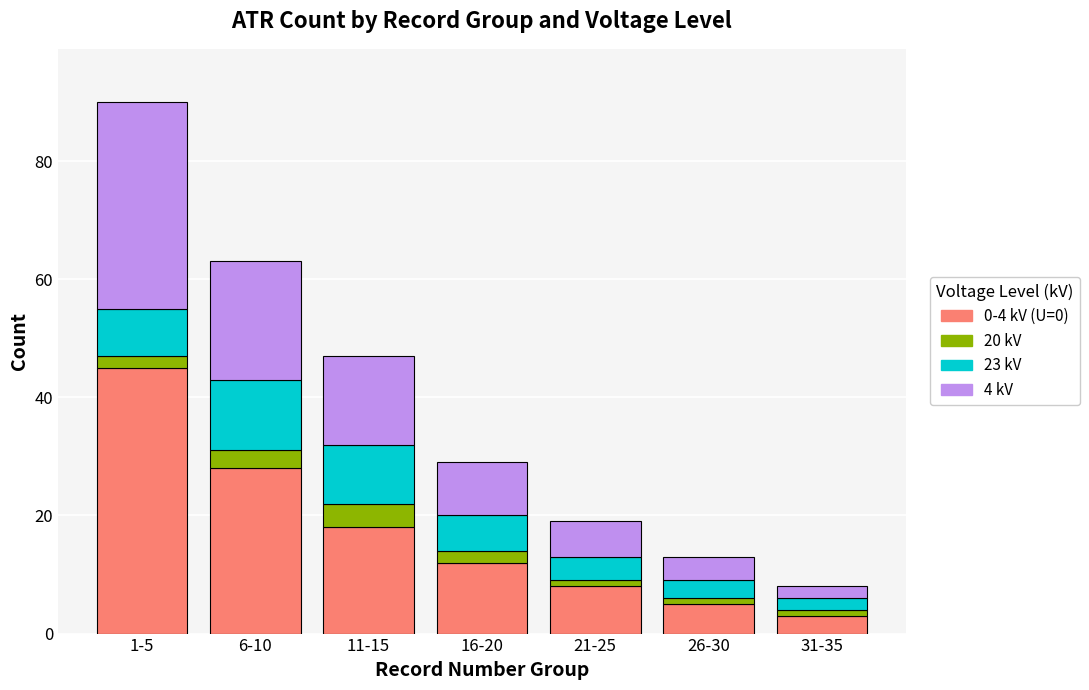

At which category is the sum across all series the highest?

1-5